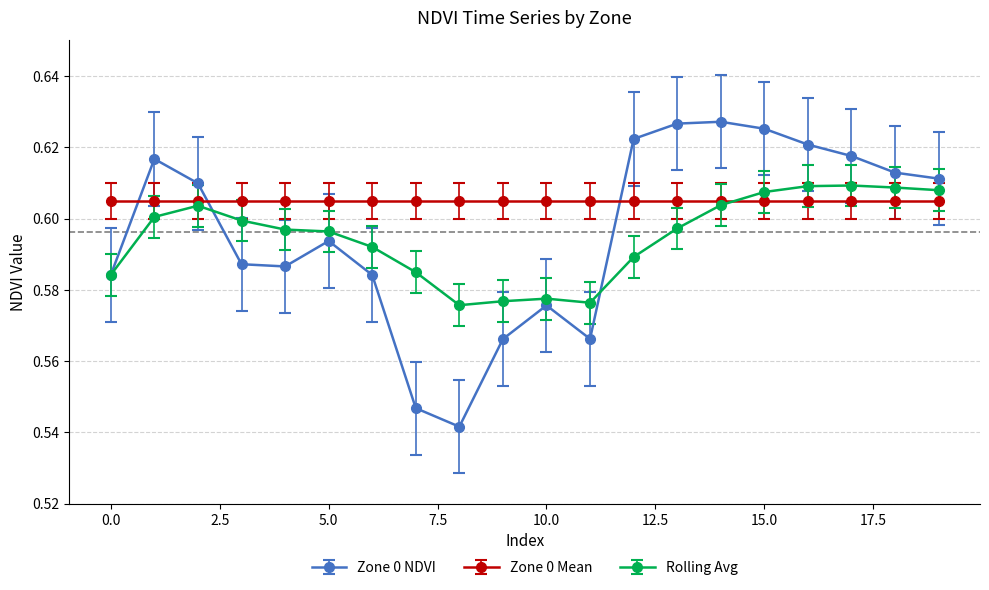

Which series has the widest spread of values?

Zone 0 NDVI